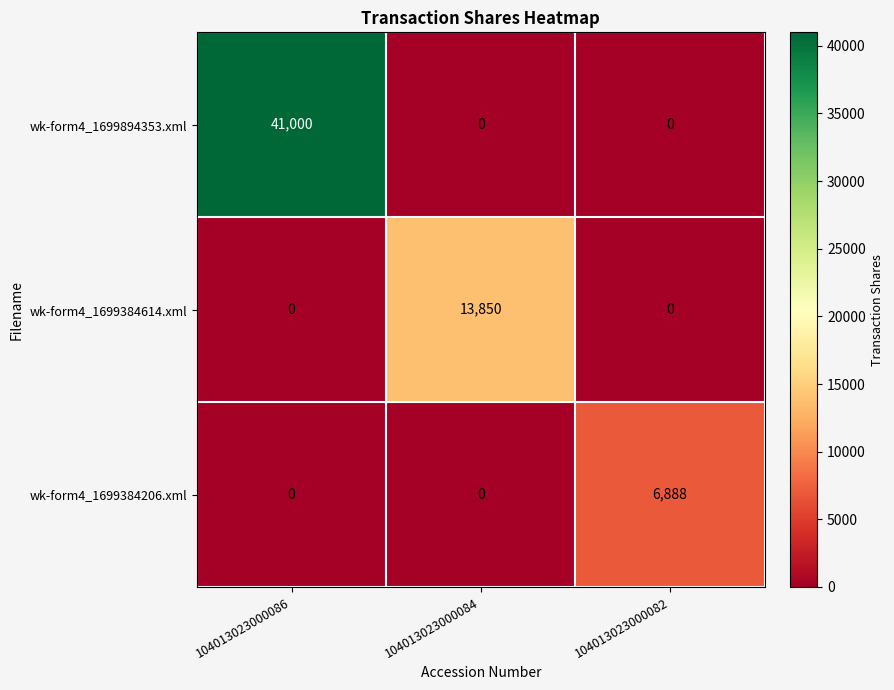

What is the sum of all wk-form4_1699894353.xml values?

41000